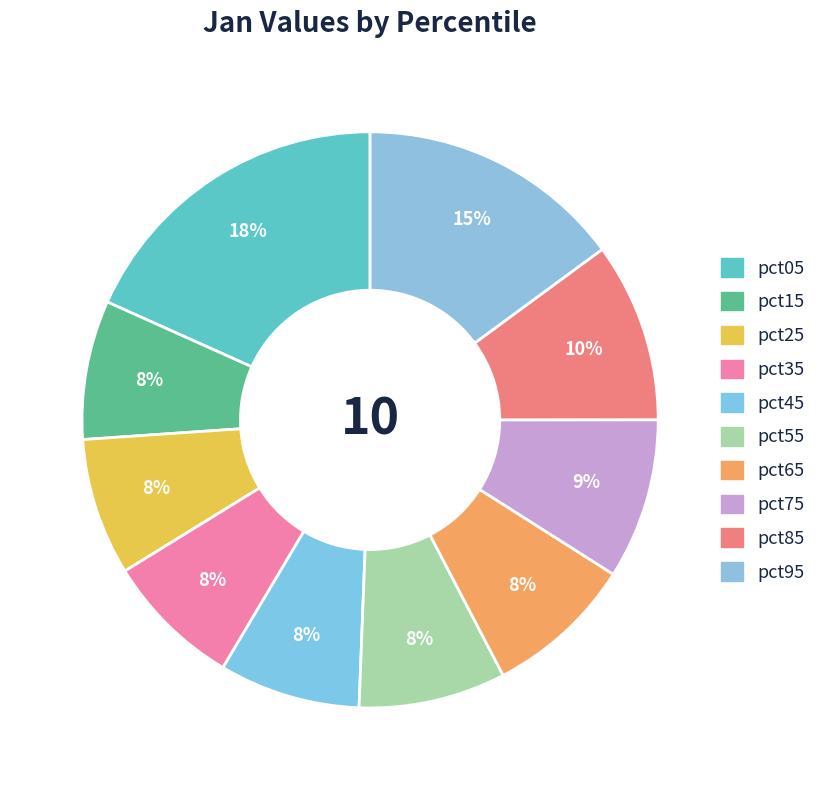

What percentage do pct95 and pct45 together represent?

22.8%